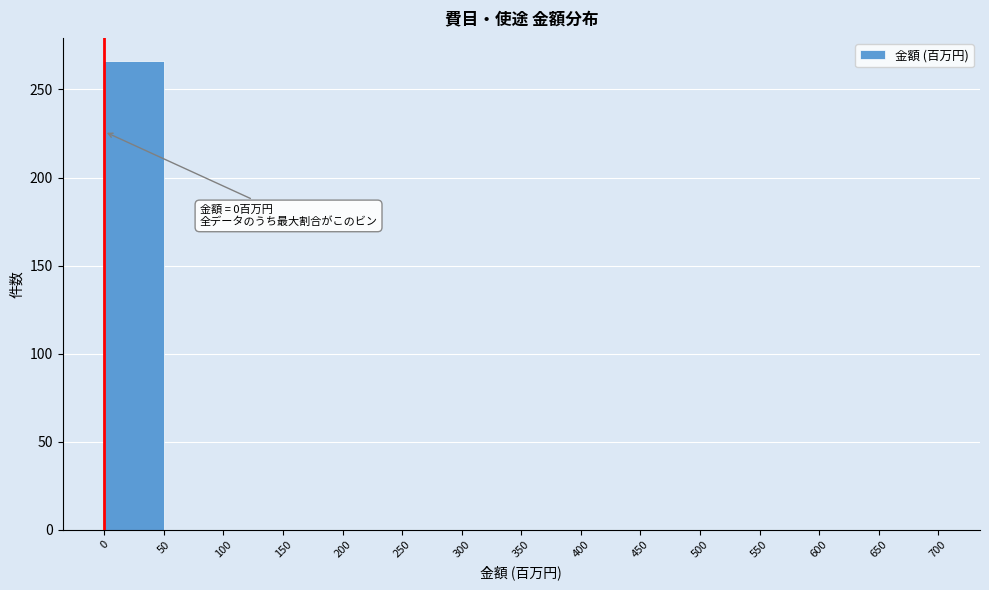

Over which range of the x-axis is the bar tallest?

0 to 50